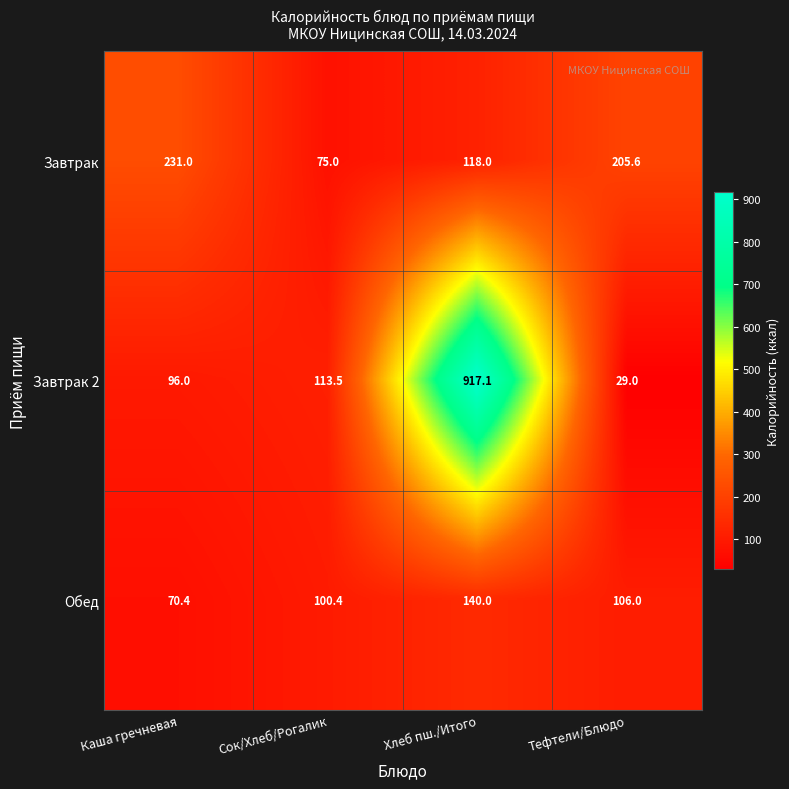

At which category does the chart reach its peak across all series?

Хлеб пш./Итого